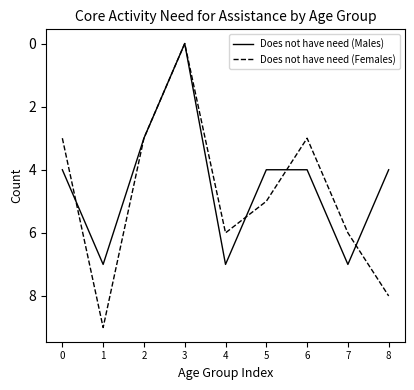

Is the value of Does not have need (Males) at 2 greater than the value of Does not have need (Females) at 1?

No